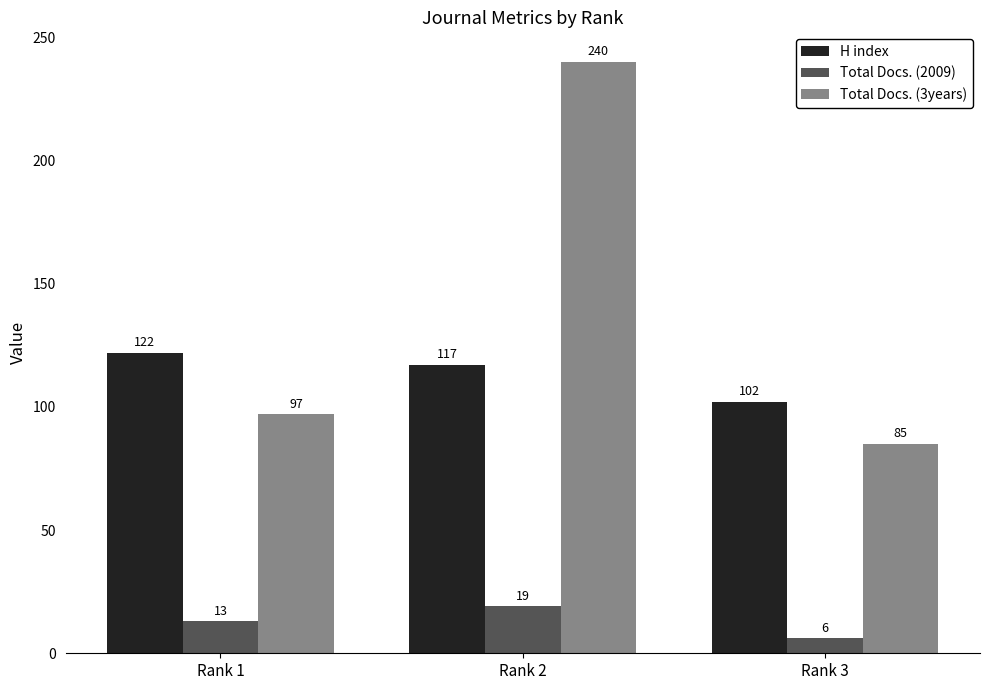

What is the average value of the Total Docs. (3years) series?

141